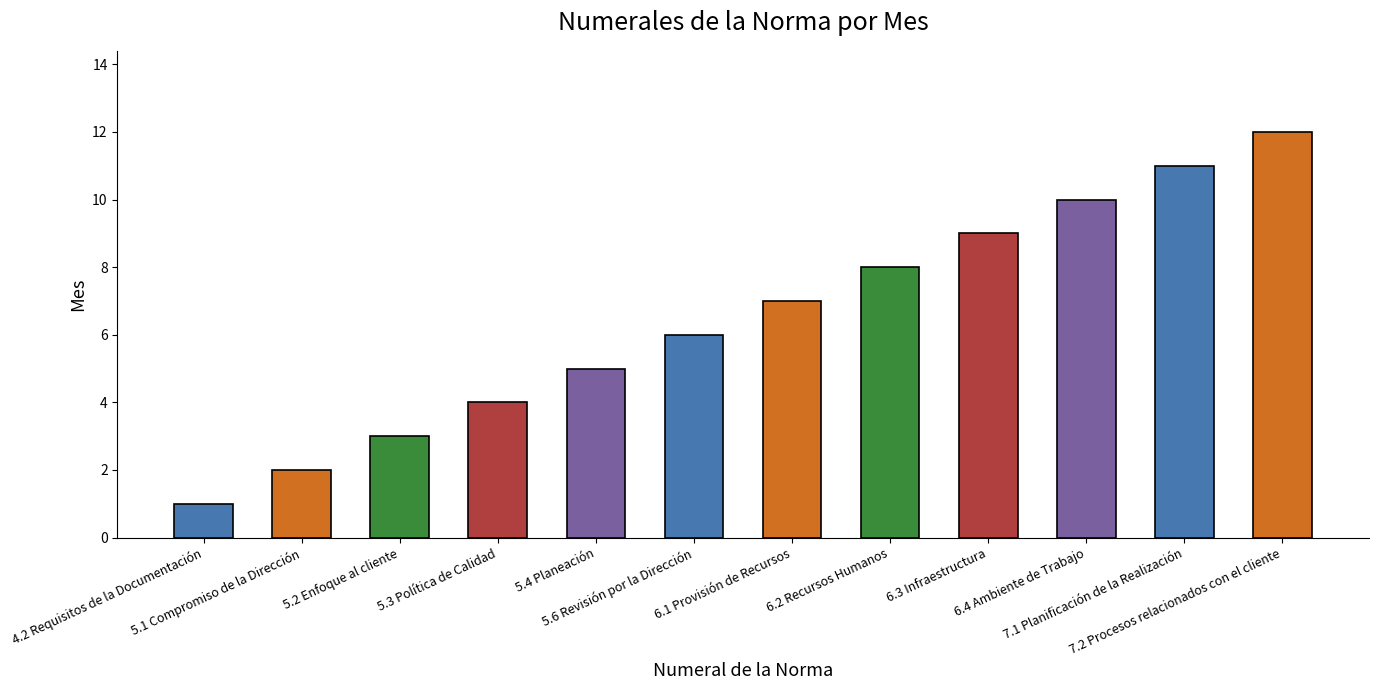

What is the ratio of the value at 7.2 Procesos relacionados con el cliente to the value at 6.2 Recursos Humanos?

1.5